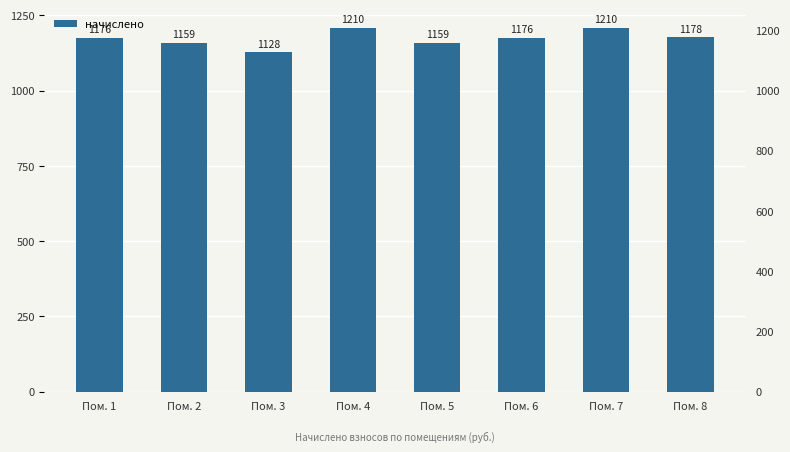

Reading left to right, extract all data points from this chart.

Пом. 1=1176.0	Пом. 2=1159.2	Пом. 3=1128.0	Пом. 4=1209.6	Пом. 5=1159.2	Пом. 6=1176.0	Пом. 7=1209.6	Пом. 8=1178.4